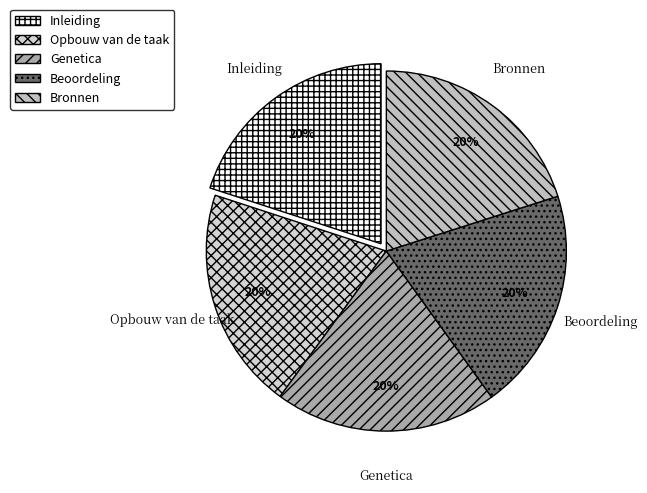

True or false: Genetica accounts for 10% of the total.

False